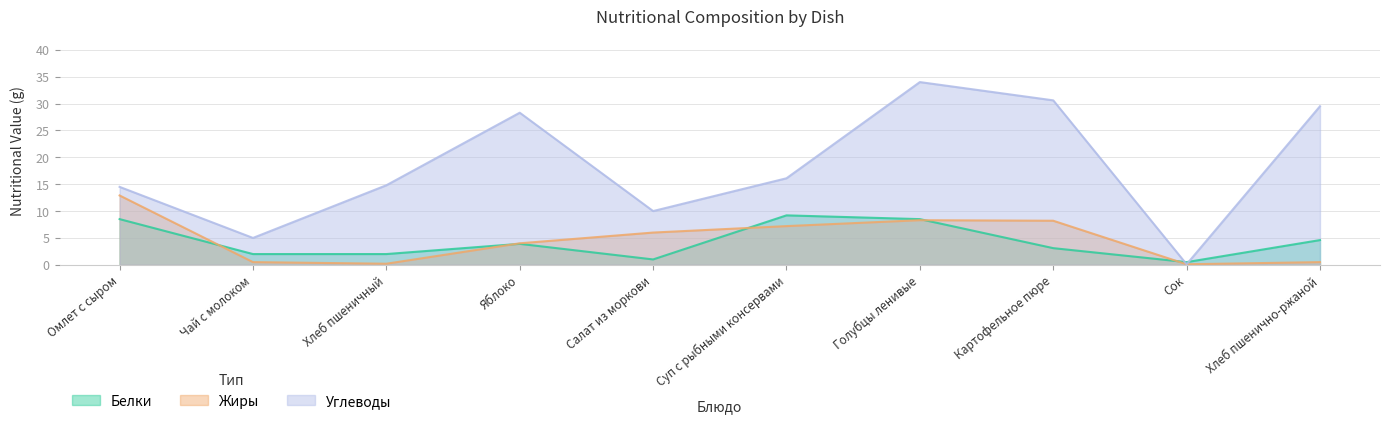

At which label is Белки closest to 4?

Яблоко